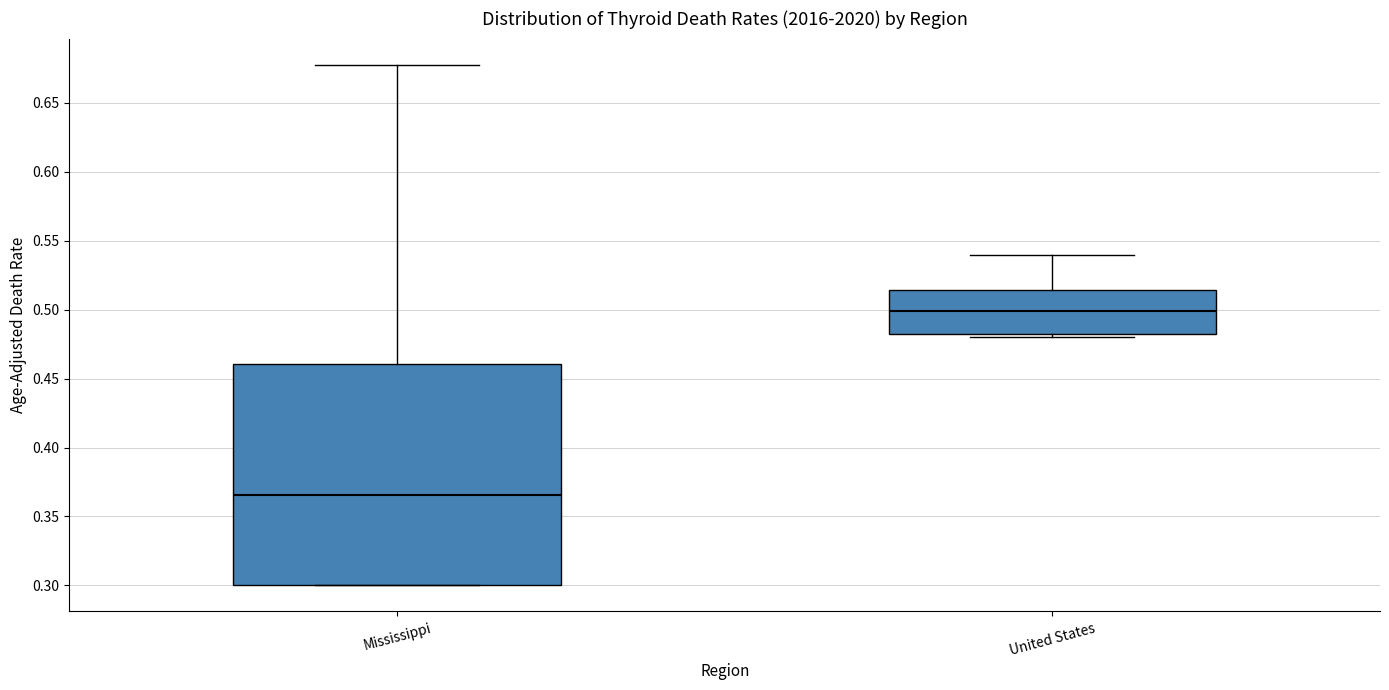

Which box's median line is the highest?

United States